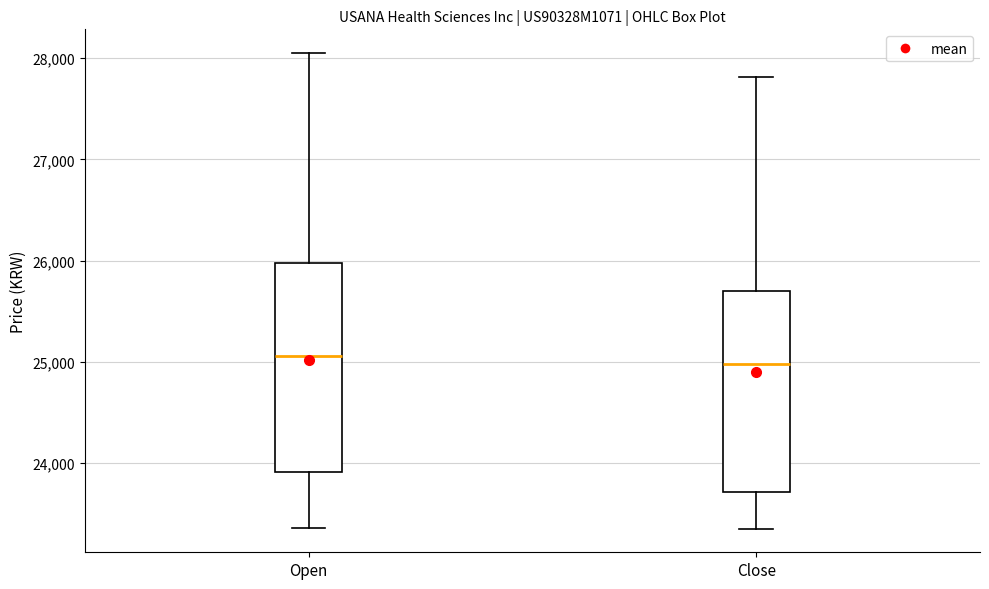

Reading left to right, transcribe this box plot: for each box, give where its median line is, the range the box spans, and where its two whiskers end, as read against the y-axis. The values are not printed on the chart, so give them approximately, as read against the axis.

Open: median 25100, box 23900 to 26000, whiskers 23400 to 28100
Close: median 25000, box 23700 to 25700, whiskers 23400 to 27800